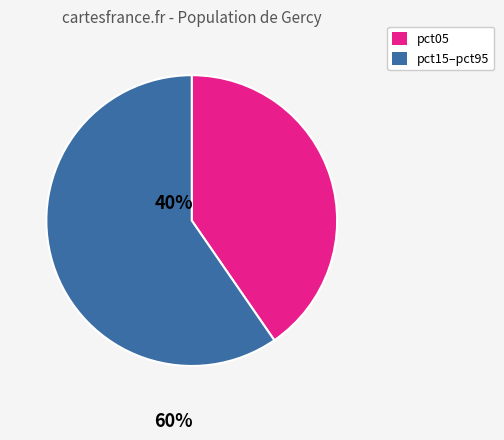

Which category has the smallest portion of the pie?

pct05